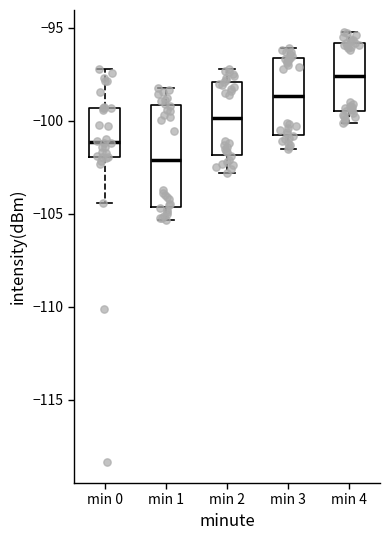

Which box's median line is the highest?

min 4